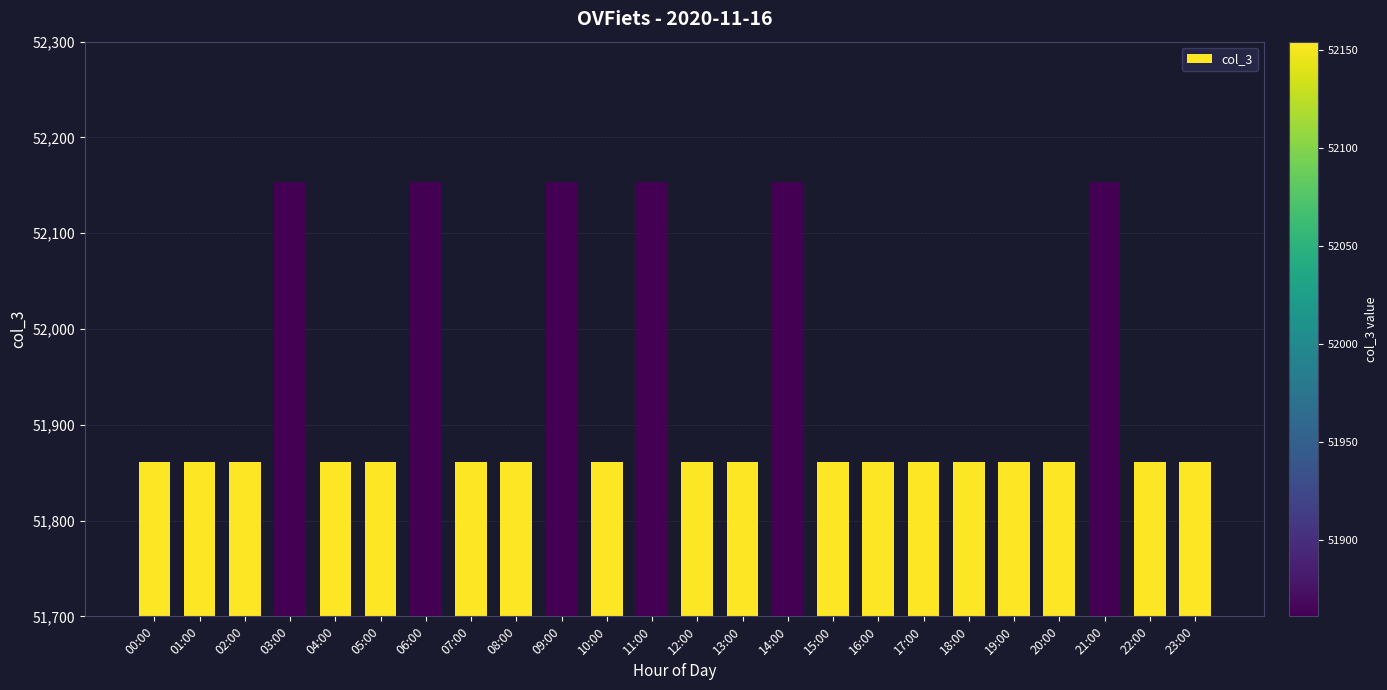

What is the difference between the second highest and minimum values?

293